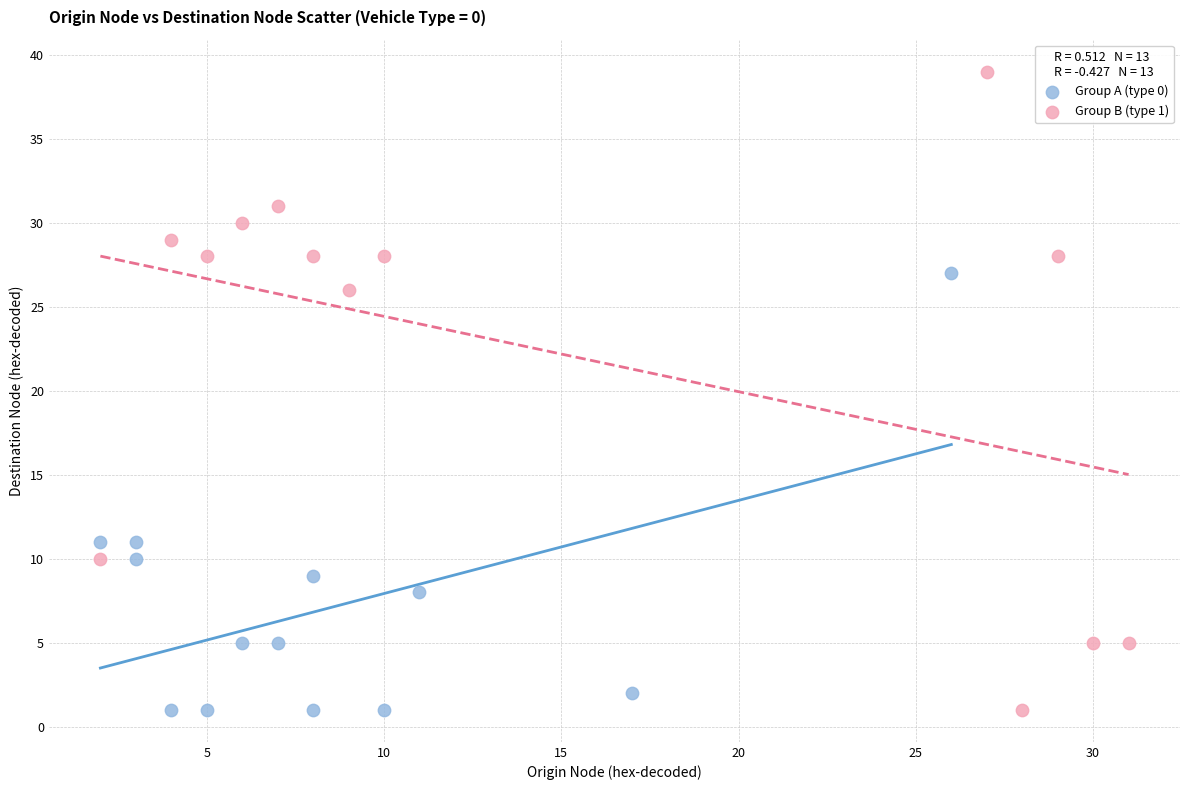

Which series contains the highest Y value?

Group B (type 1)